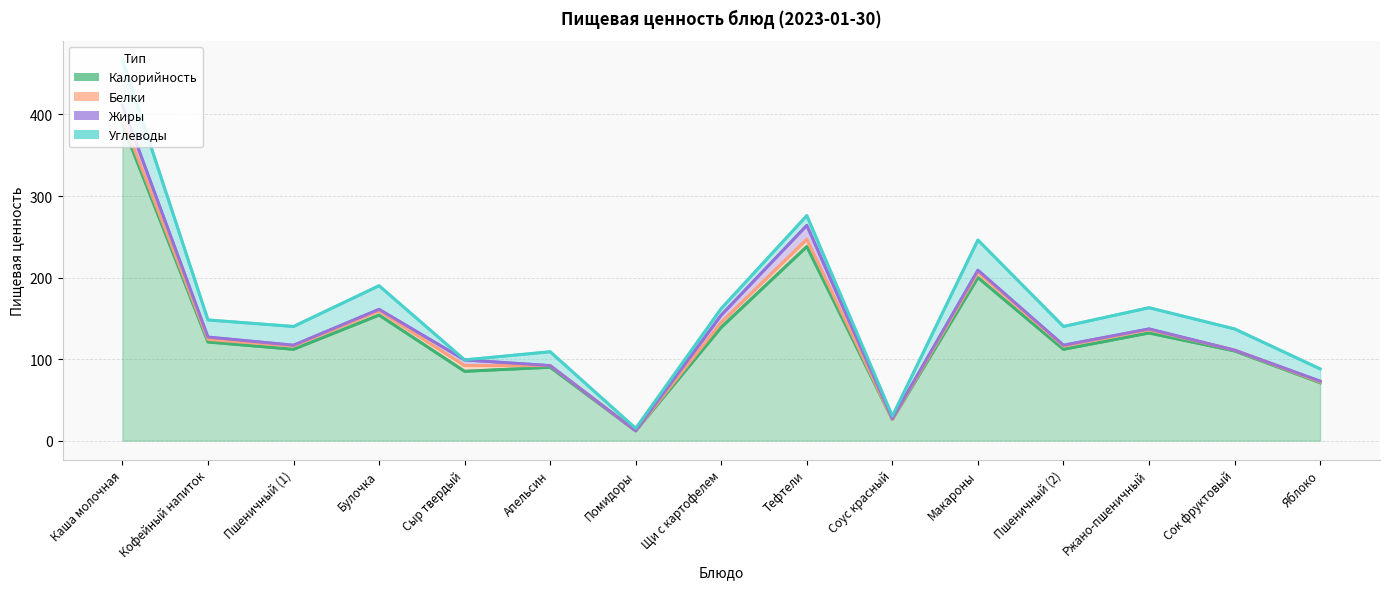

Where is the first local minimum for Белки?

Кофейный напиток